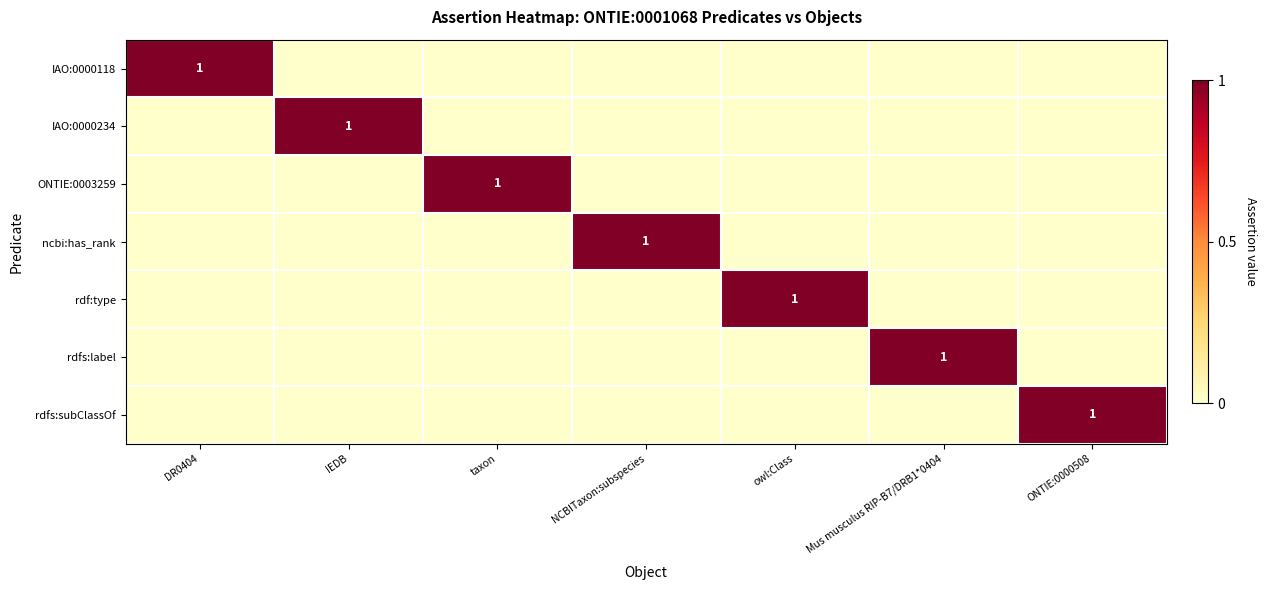

The value of ncbi:has_rank at NCBITaxon:subspecies is 1. True or false?

True